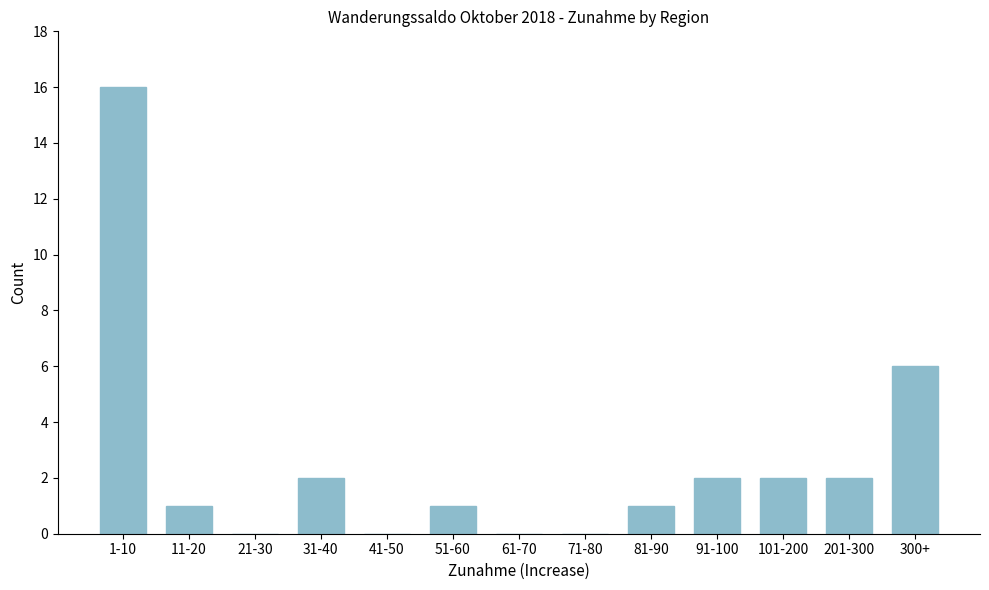

Reading left to right, transcribe all the data shown in this chart.

1-10=16	11-20=1	21-30=0	31-40=2	41-50=0	51-60=1	61-70=0	71-80=0	81-90=1	91-100=2	101-200=2	201-300=2	300+=6